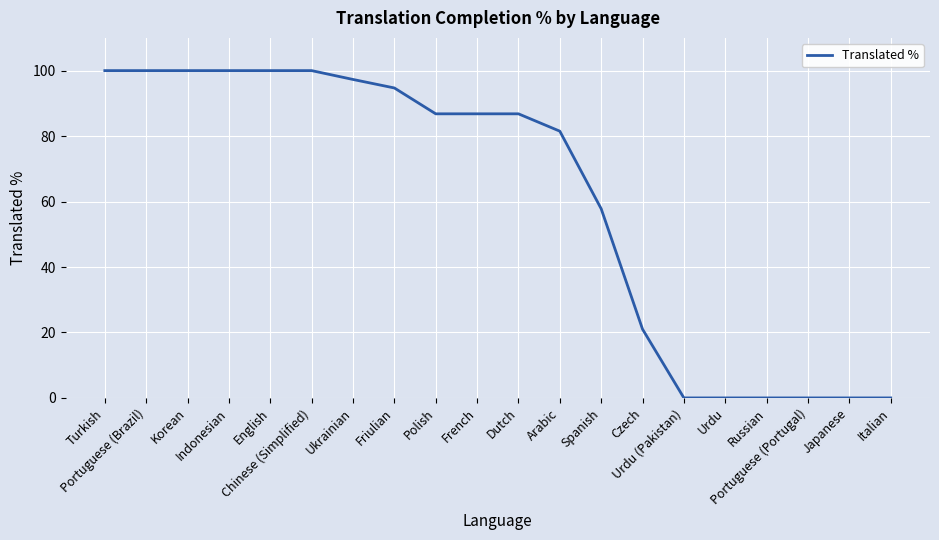

Reading left to right, list all the values displayed in this chart.

100.0	100.0	100.0	100.0	100.0	100.0	97.3	94.7	86.8	86.8	86.8	81.5	57.8	21.0	0.0	0.0	0.0	0.0	0.0	0.0